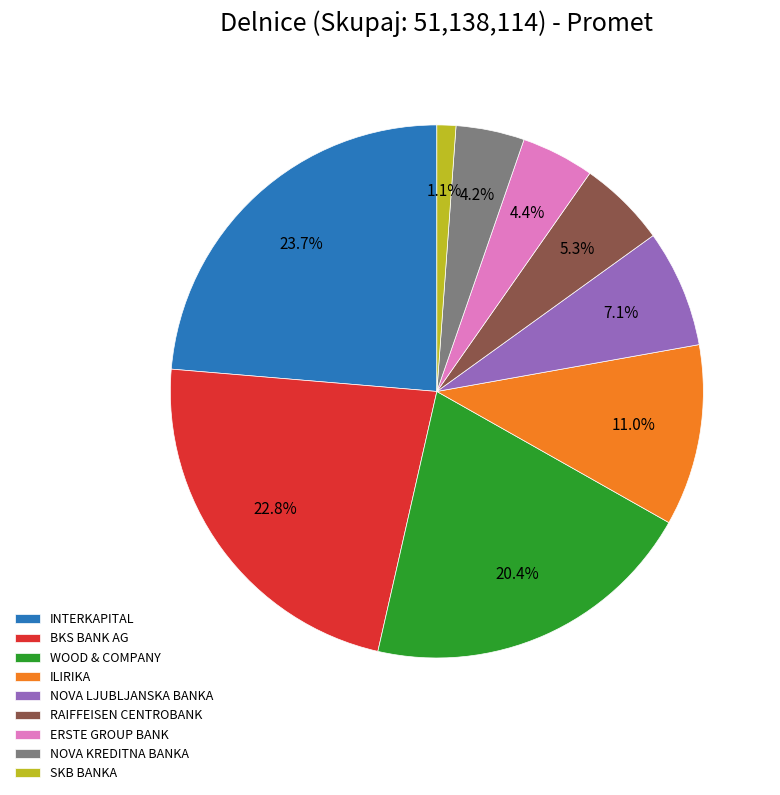

What portion of the pie excludes NOVA KREDITNA BANKA?

95.8%